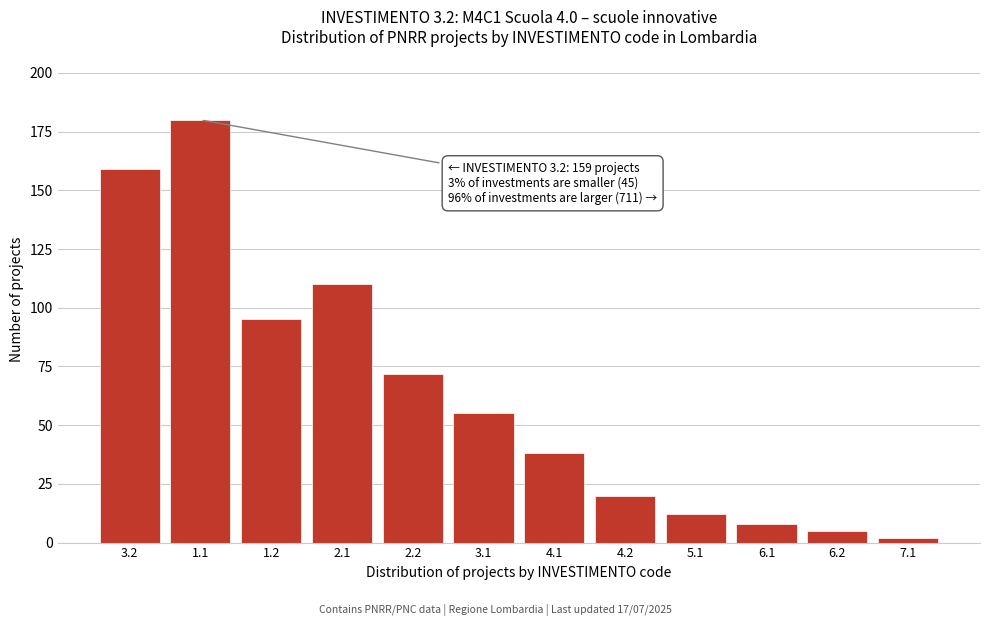

Reading left to right, what are all the values shown in this chart?

159	180	95	110	72	55	38	20	12	8	5	2